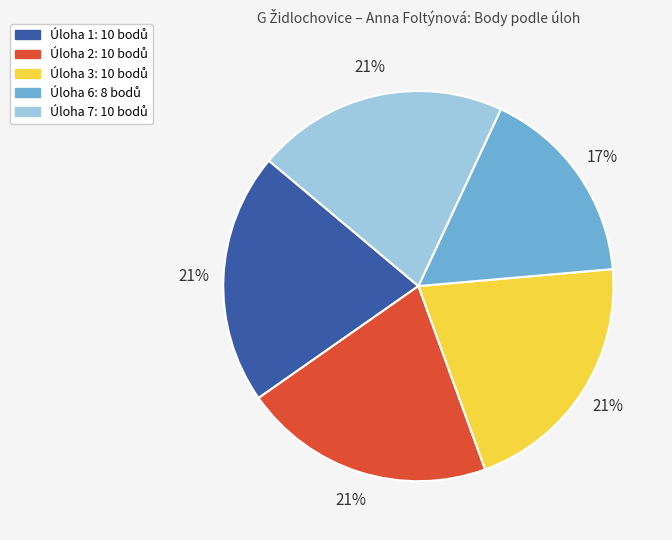

To the nearest percent, what is the difference between the largest and smallest slice percentages?

4%